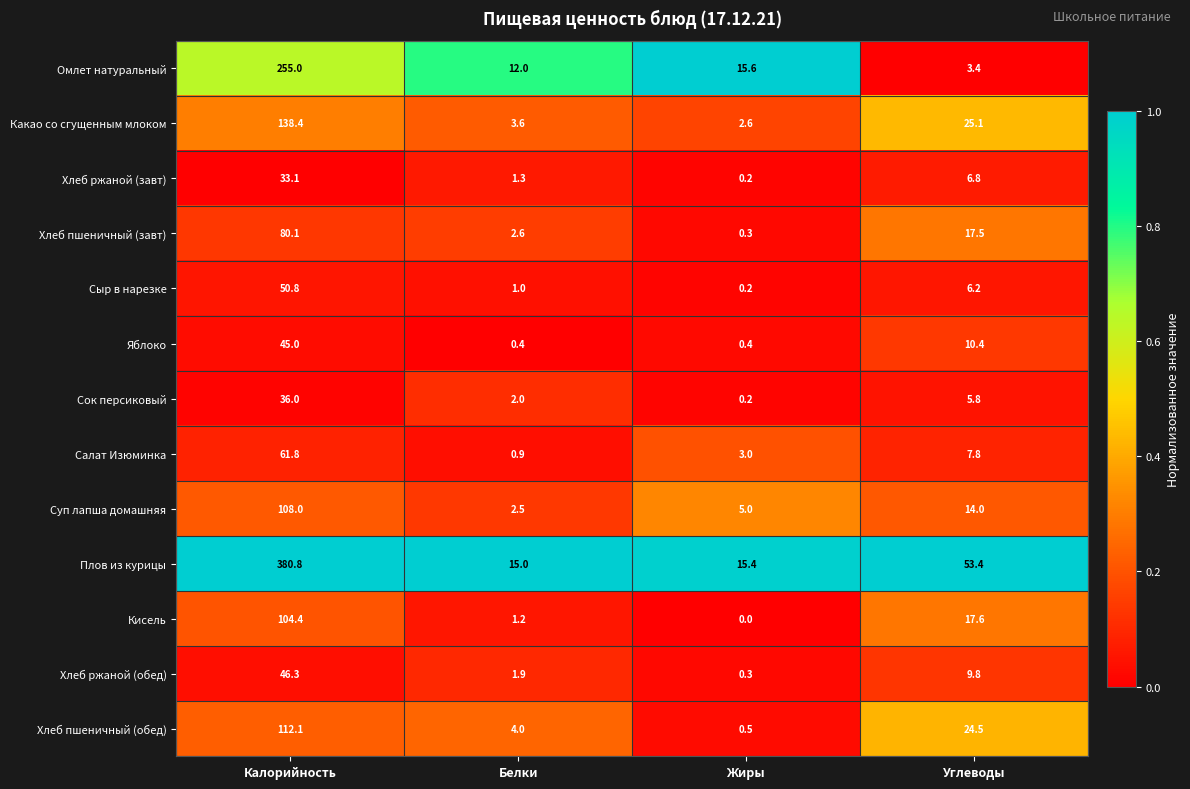

The Плов из курицы series shows 22.0 at Жиры. True or false?

False